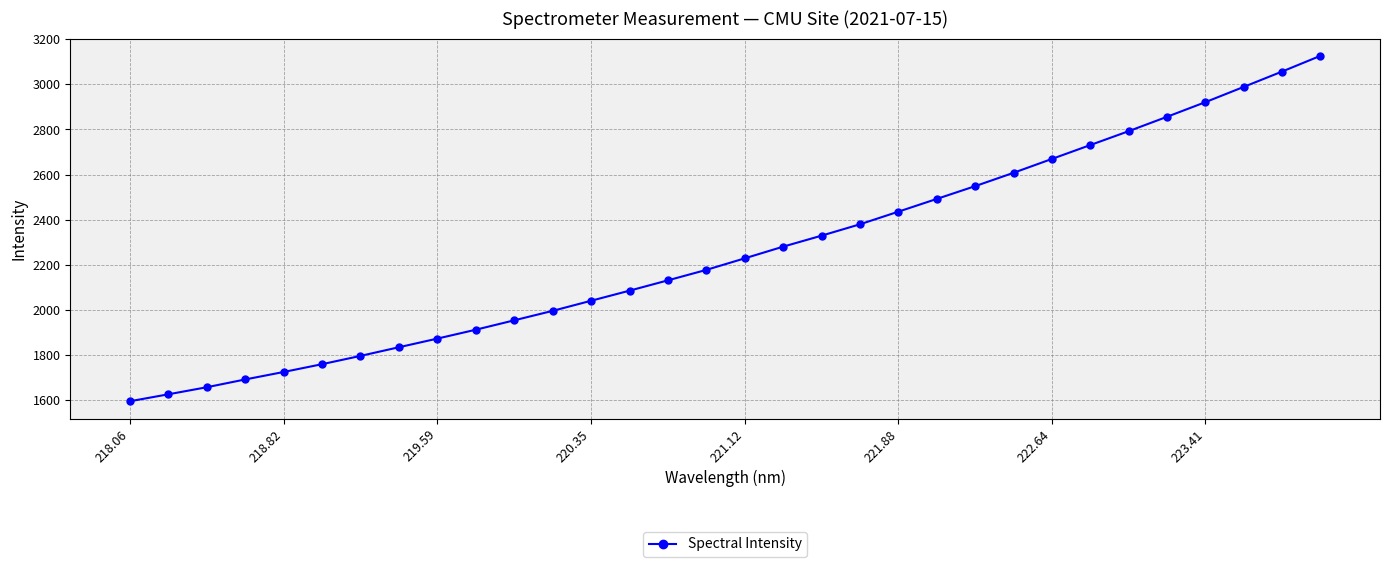

How many values are below 2229?

16